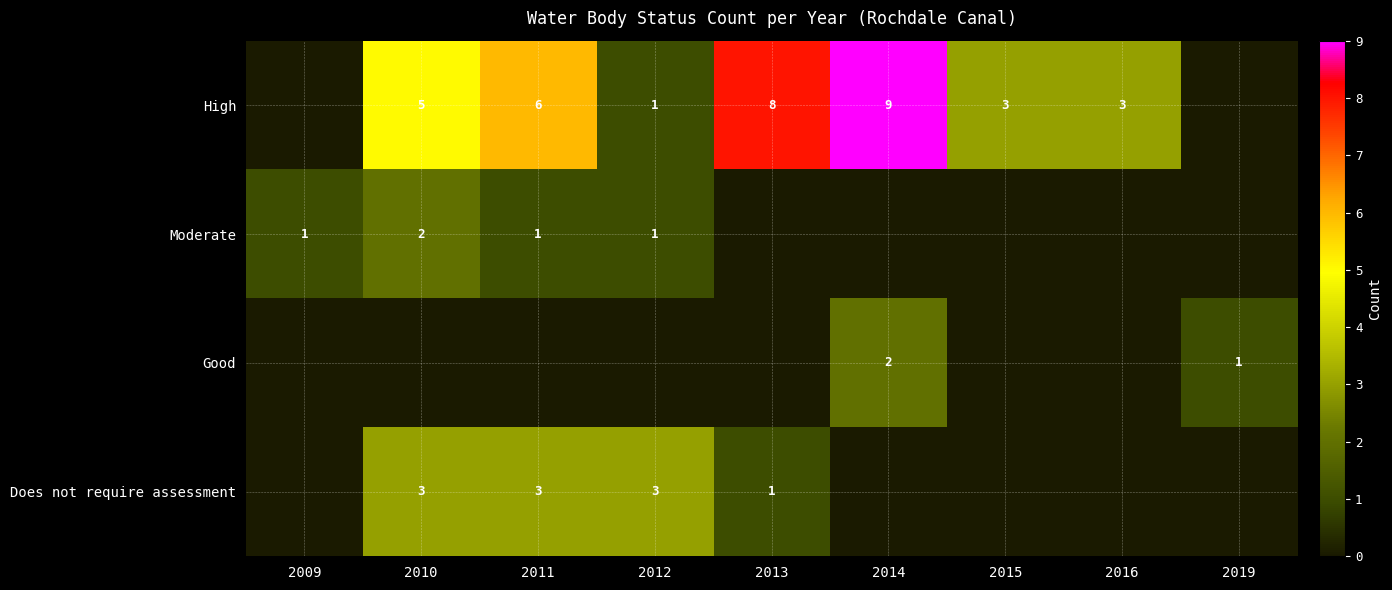

Is it true that High equals 12 at 2013?

False